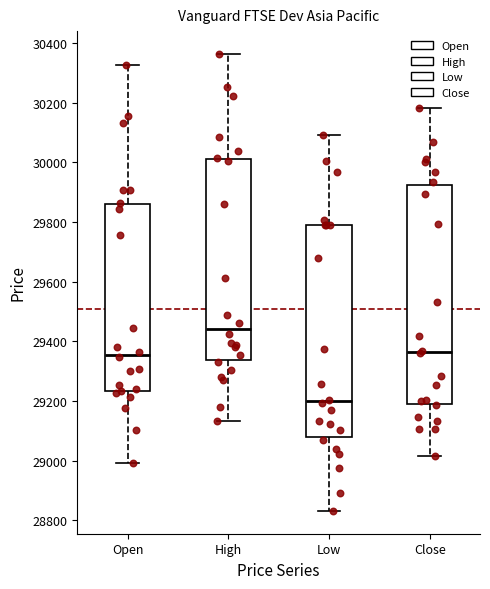

Where does the median line of the box for Close sit on the y-axis? The values are not printed on the chart, so give them approximately, as read against the axis.

29360